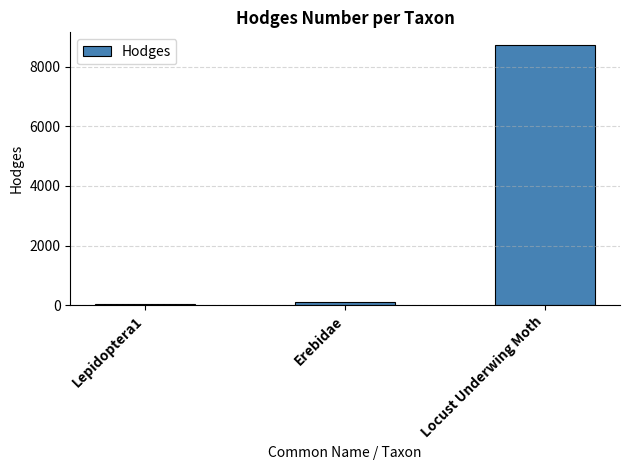

True or false: the data shows 8719.0 at Locust Underwing Moth.

True